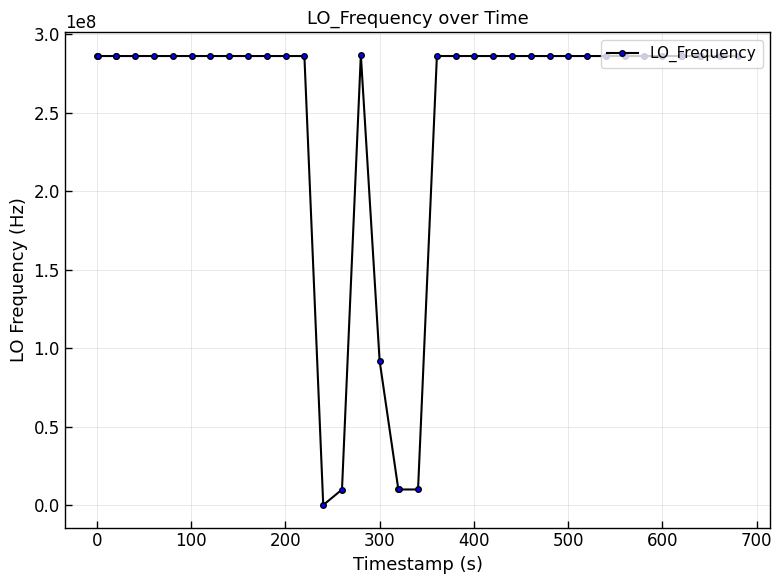

What is the value of the 36th point from the left?

286047002.7